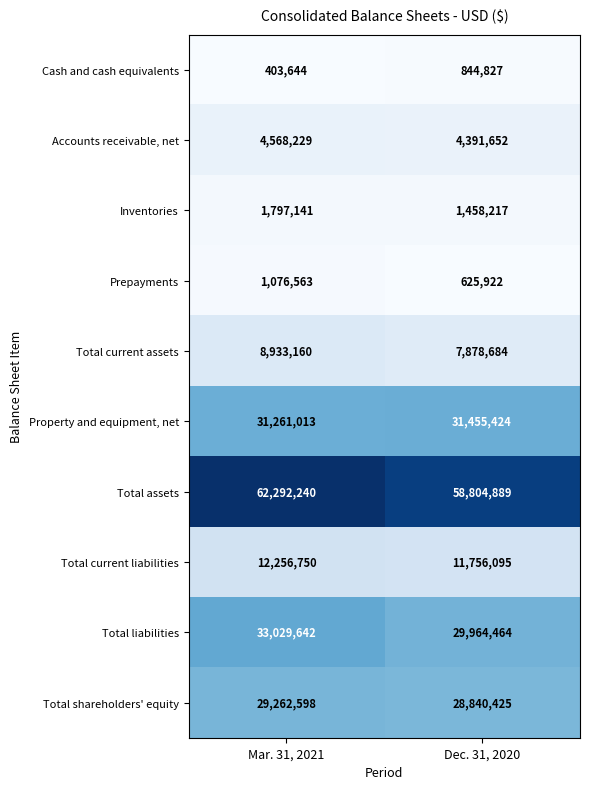

List the series in order of their peak value, highest first.

Total assets, Total liabilities, Property and equipment, net, Total shareholders' equity, Total current liabilities, Total current assets, Accounts receivable, net, Inventories, Prepayments, Cash and cash equivalents